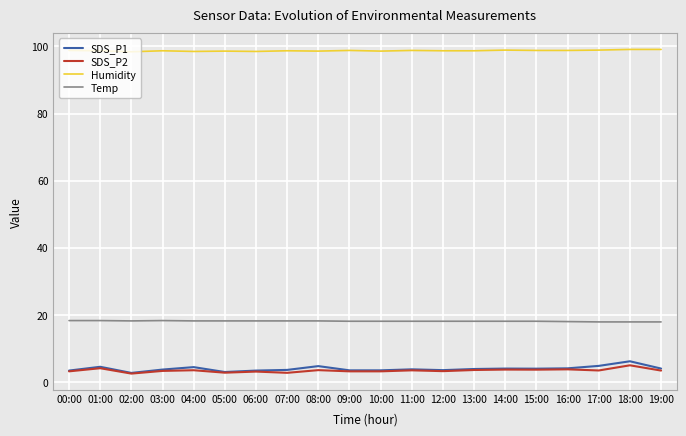

What is the approximate value of Humidity at 18:00?

99.1